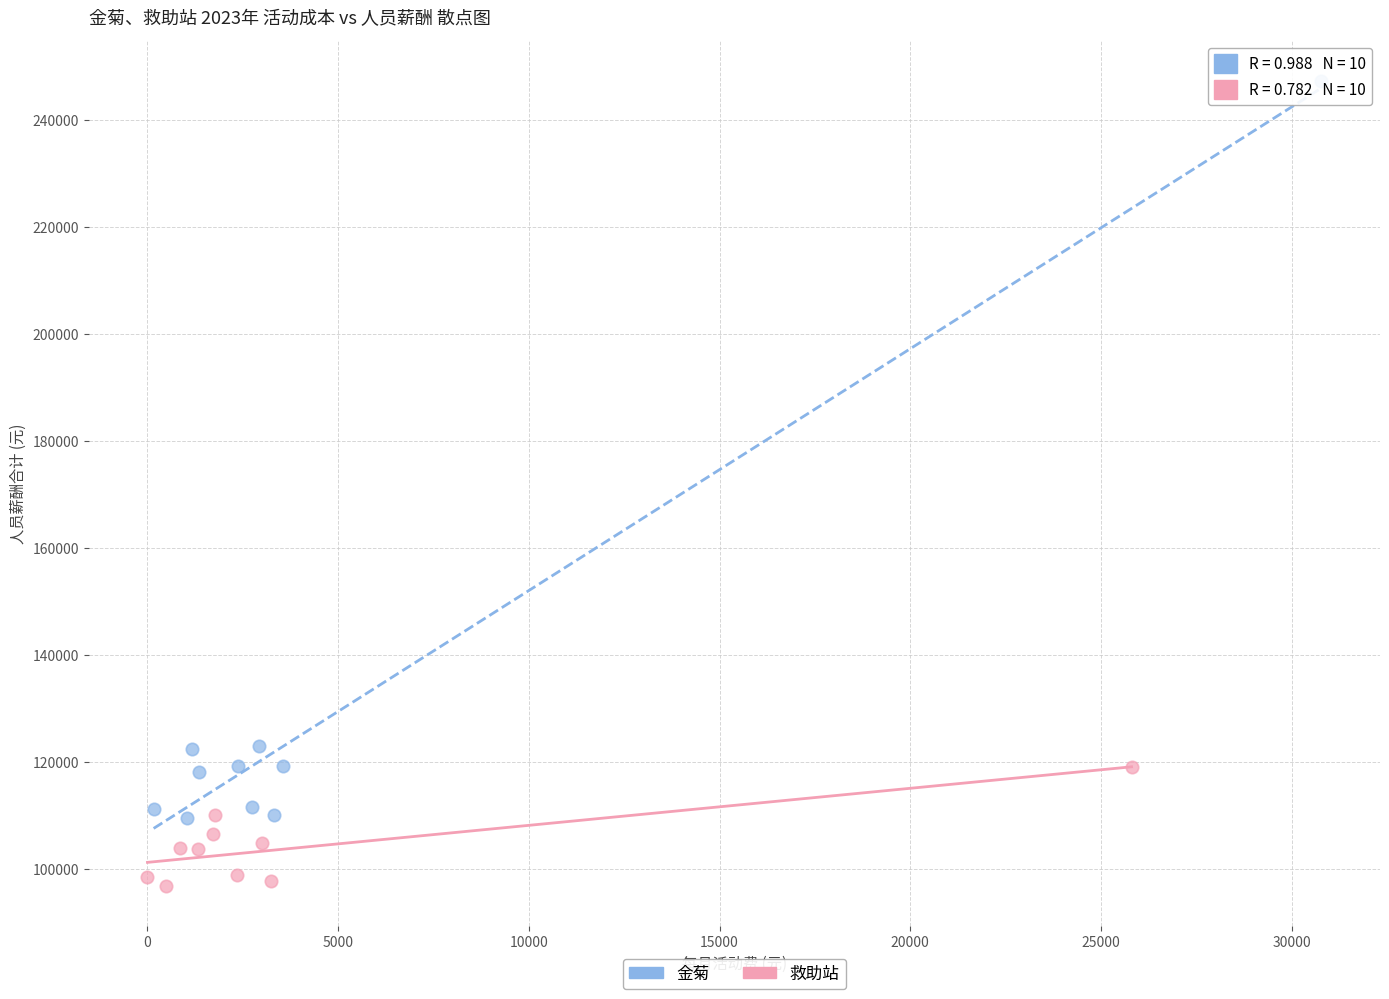

Which series has the widest spread of Y values?

金菊